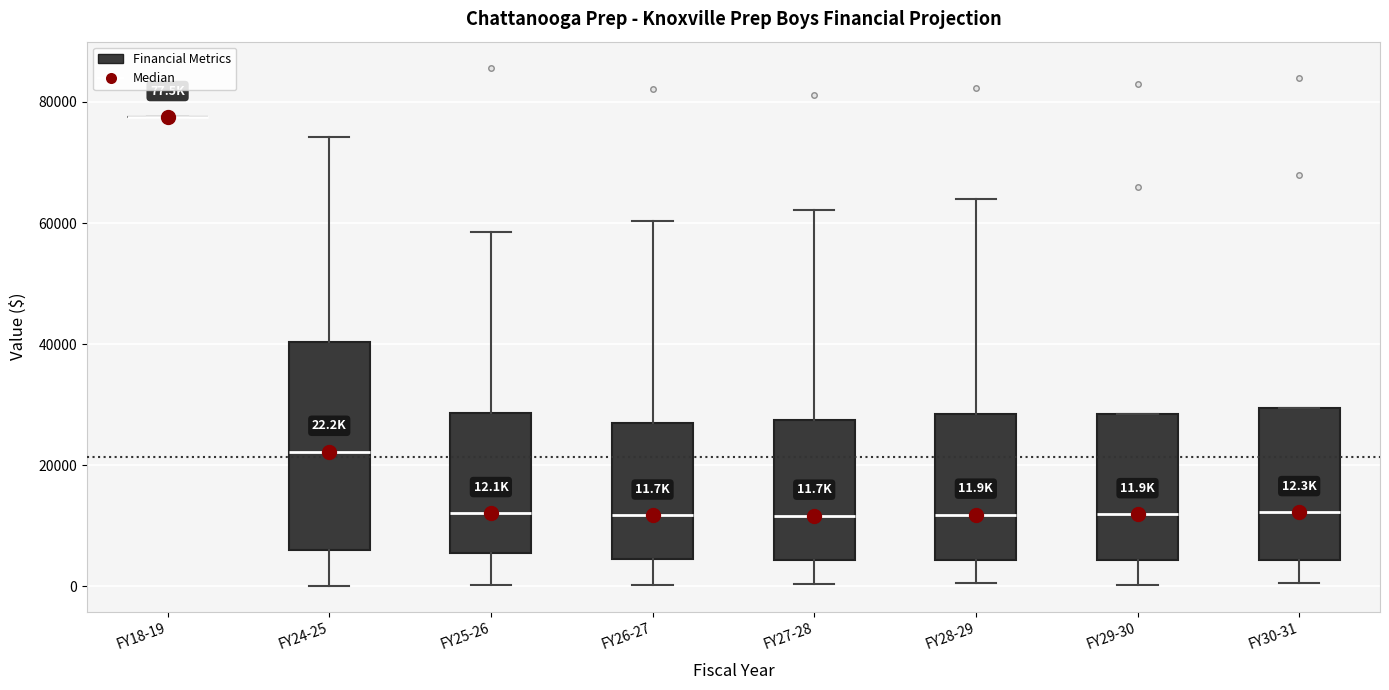

Which box is the tallest, from its lower edge to its upper edge?

FY24-25